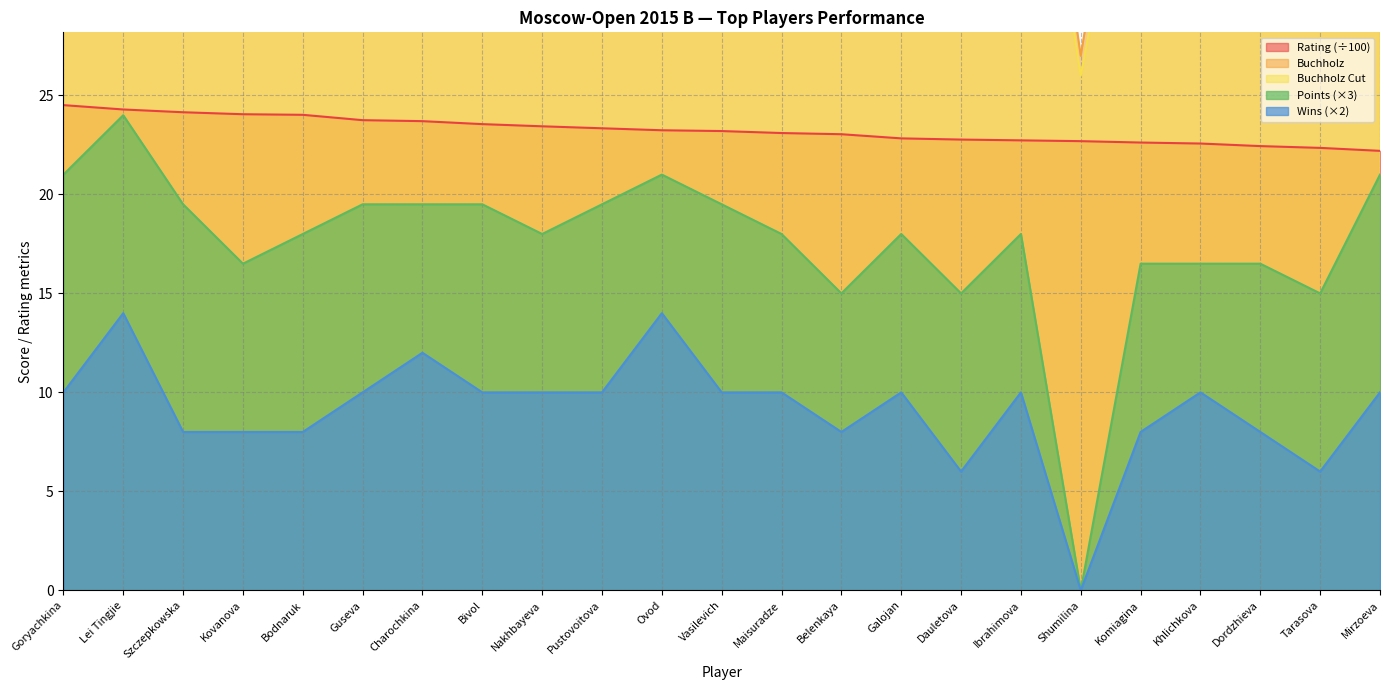

What is the label of the 20th point from the right?

Kovanova